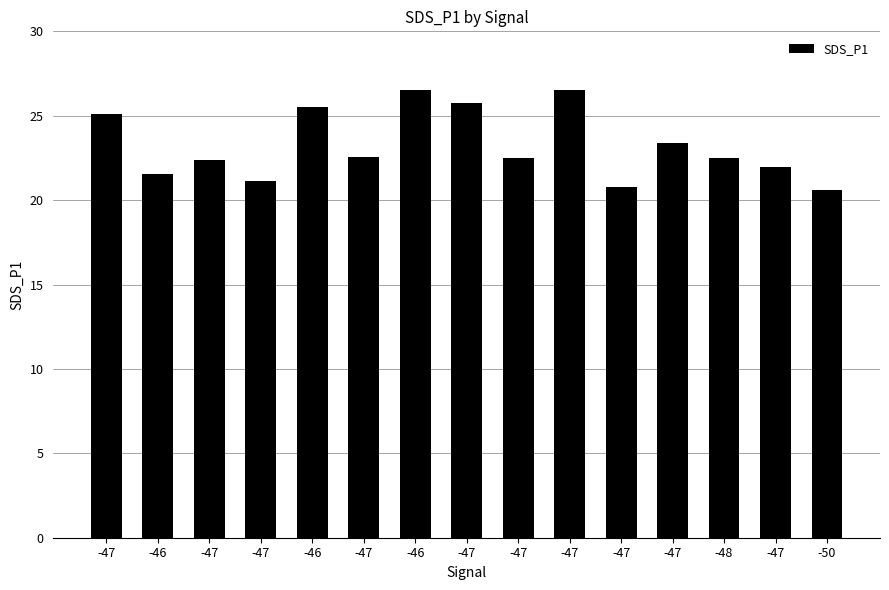

How many categories are shown in the chart?

15